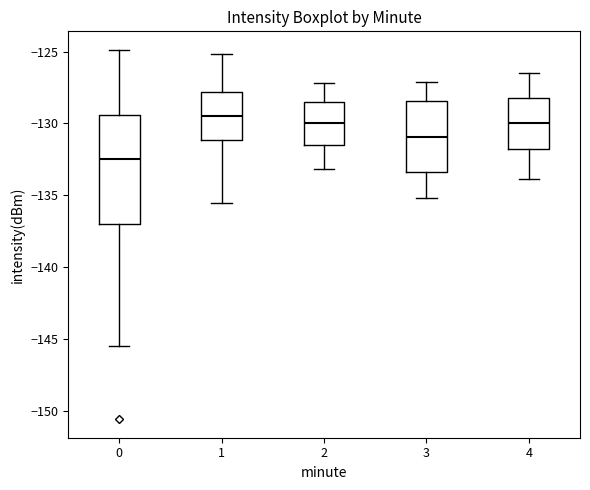

Which box is the tallest, from its lower edge to its upper edge?

0